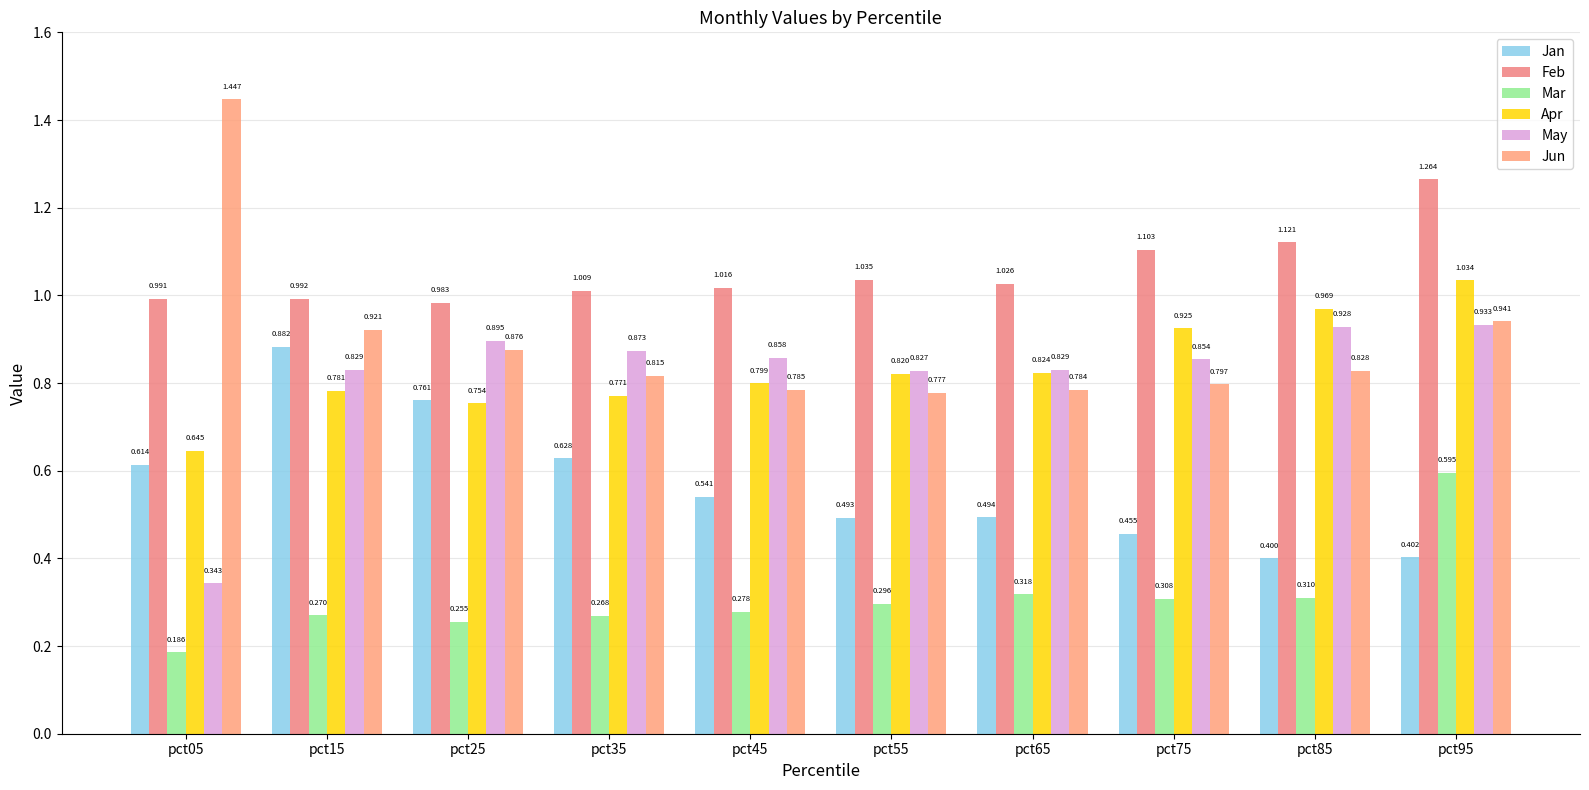

Is the value of May at pct15 greater than the value of Mar at pct15?

Yes